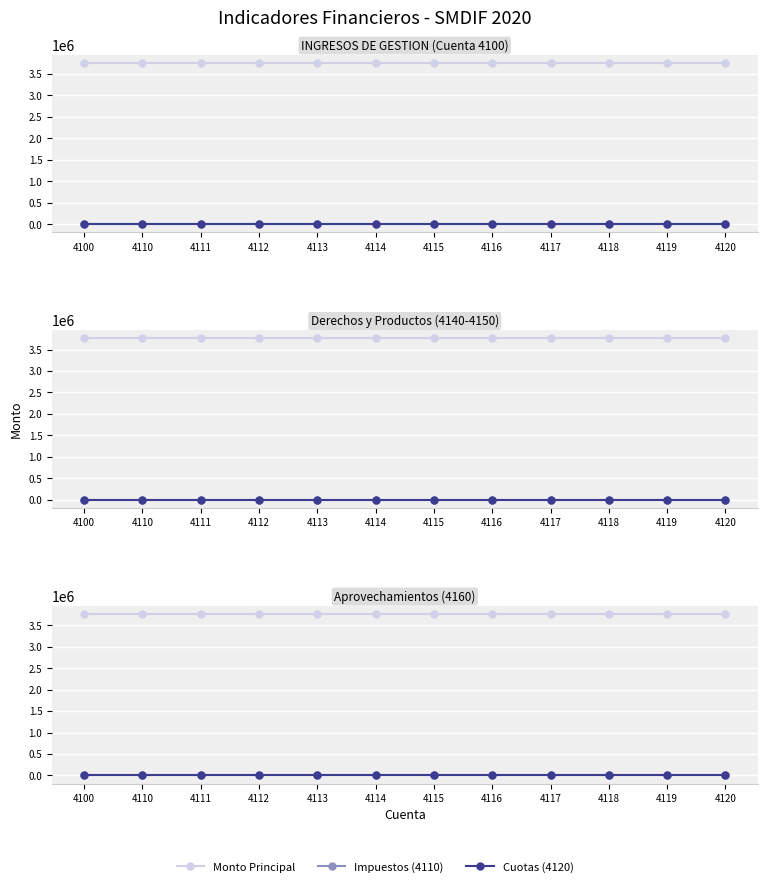

Does the chart display data point markers on the line(s)?

Yes